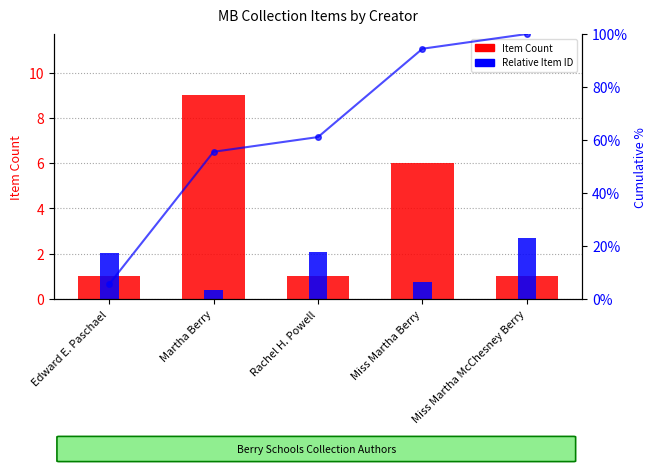

Which label corresponds to the smallest value in the chart?

Martha Berry